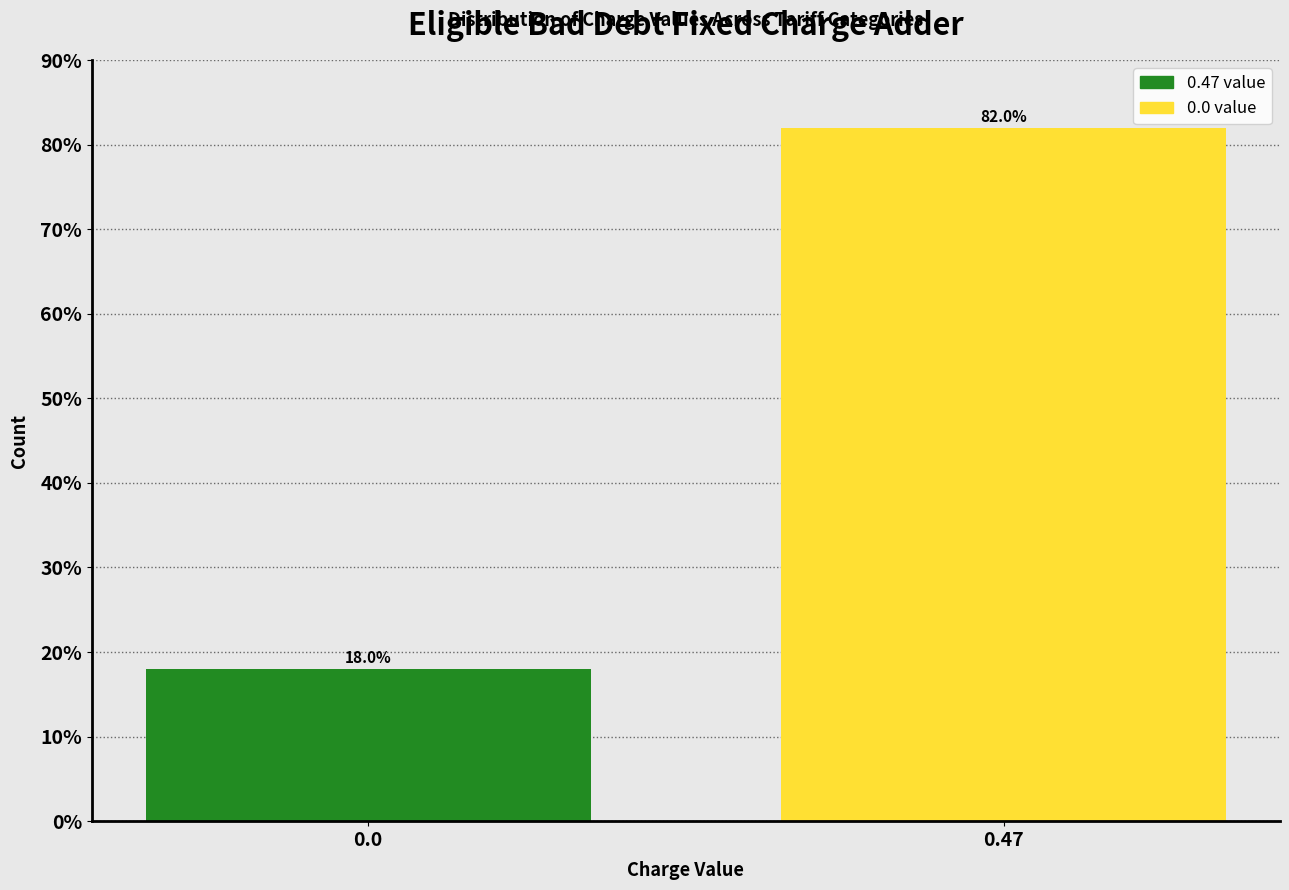

Reading right to left, list all the values displayed in this chart.

0.47=82.0	0.0=18.0